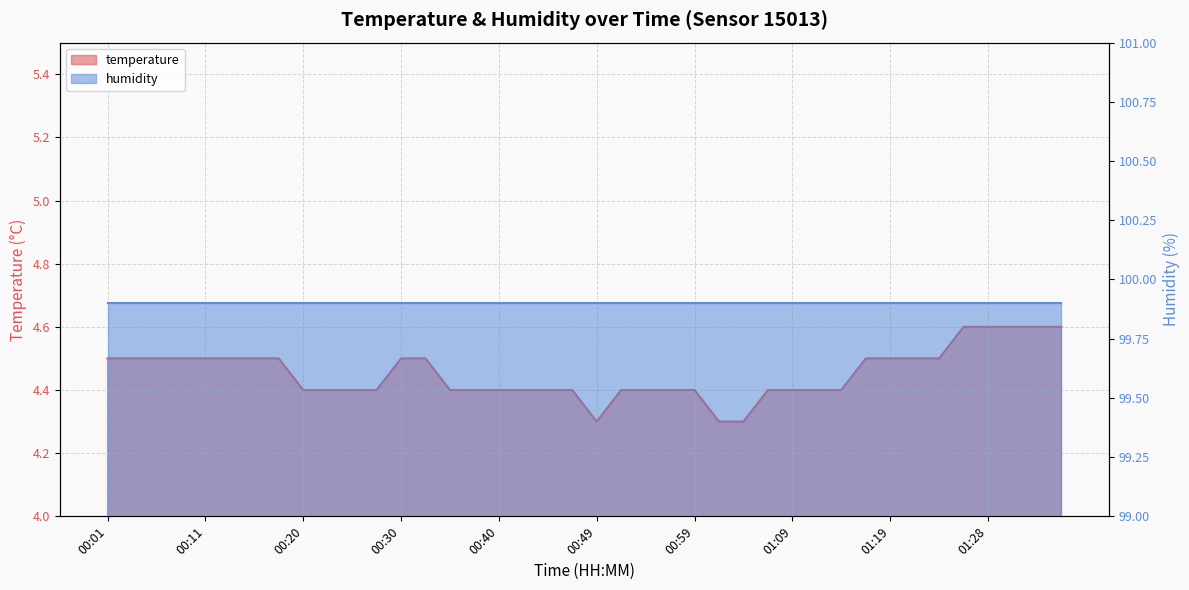

What is the change in value from 00:01 to 01:28?

+0.1